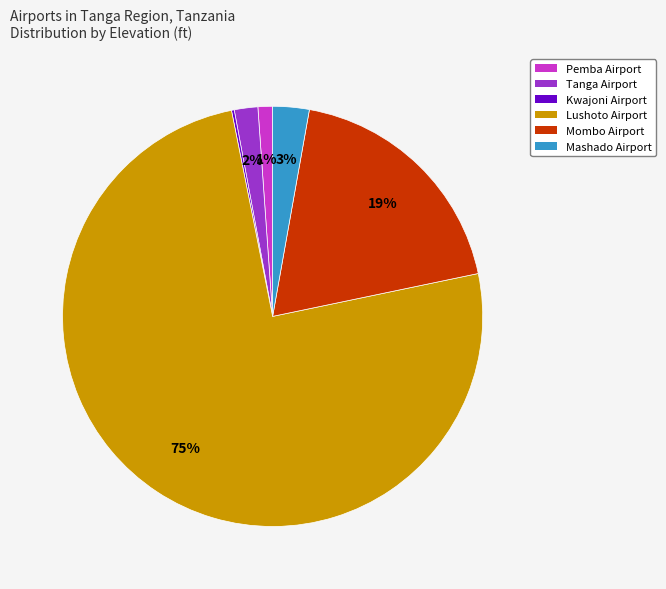

What is the majority slice?

Lushoto Airport